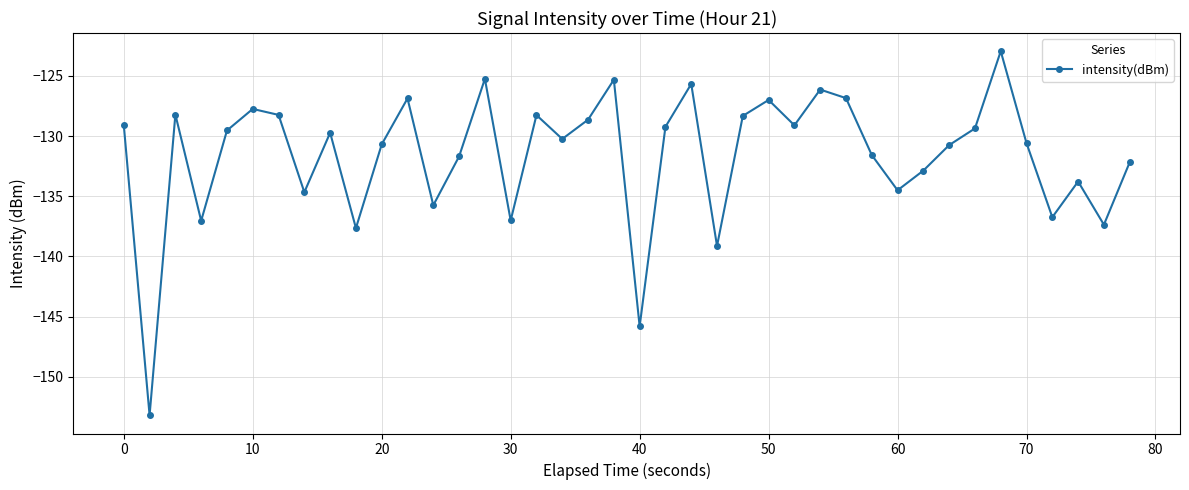

True or false: there are more than 1 points higher than both neighbors.

True